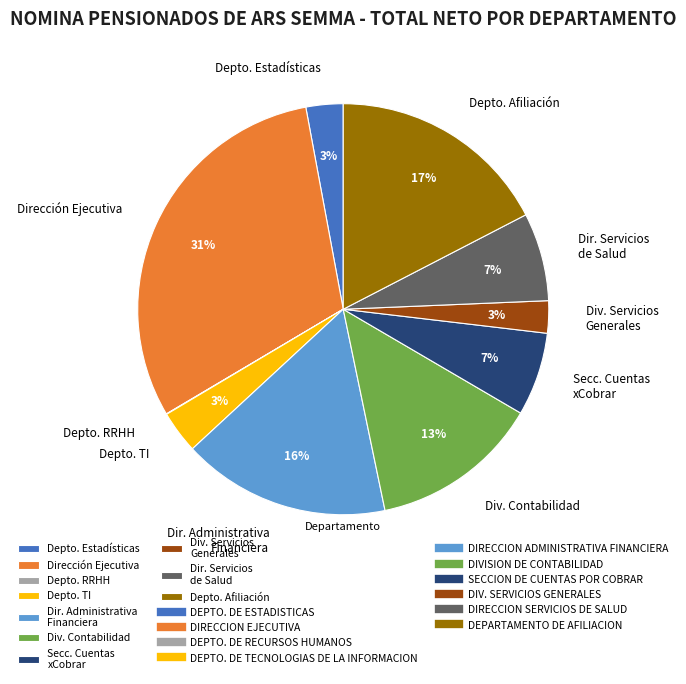

Is the sum of Depto. Afiliación and Secc. Cuentas xCobrar greater than half?

No